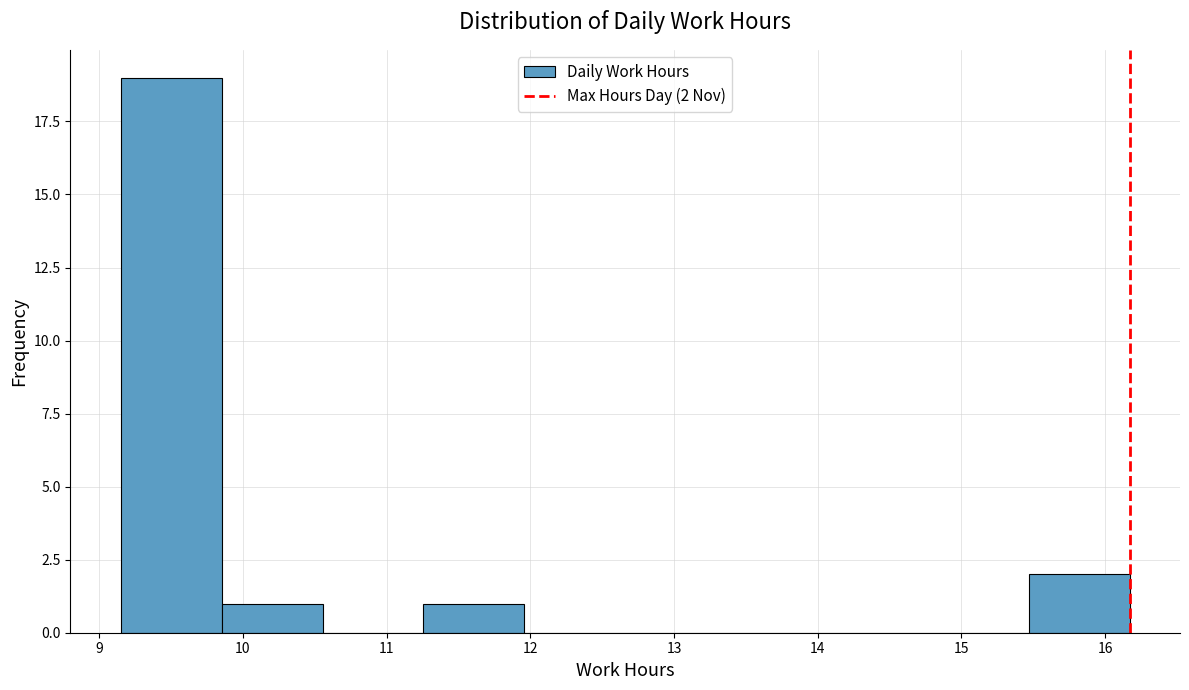

Which range on the x-axis has the tallest bar?

9.2 to 9.9